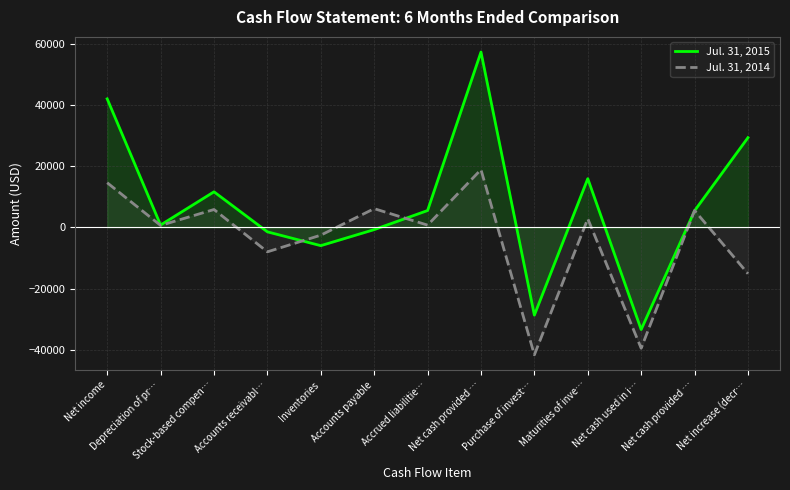

How many negative values does the Jul. 31, 2015 series have?

5